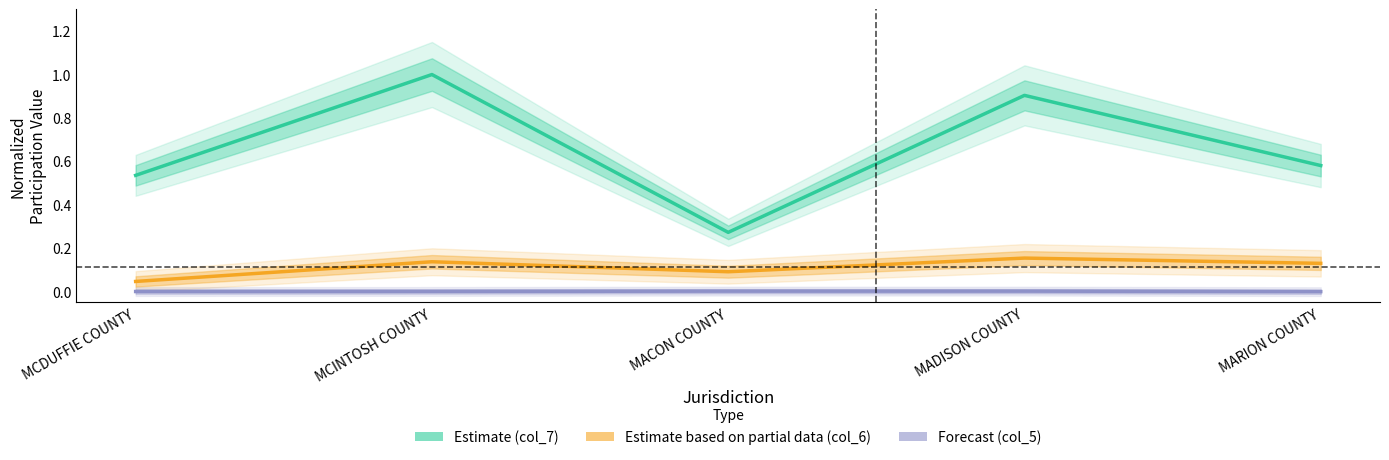

What is the approximate value of Estimate based on partial data (col_6) at MACON COUNTY?

0.1